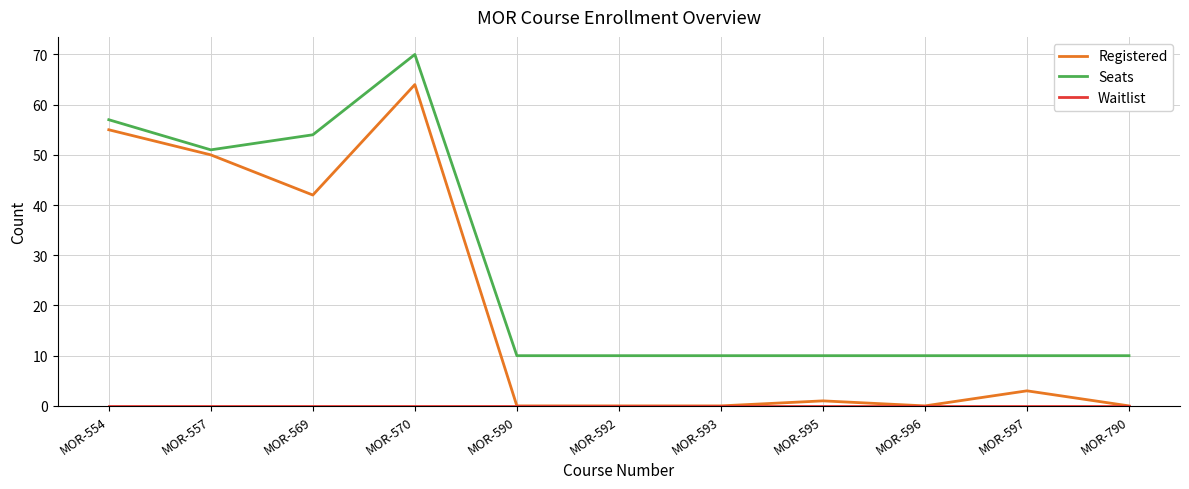

Which series has the largest range (max minus min)?

Registered